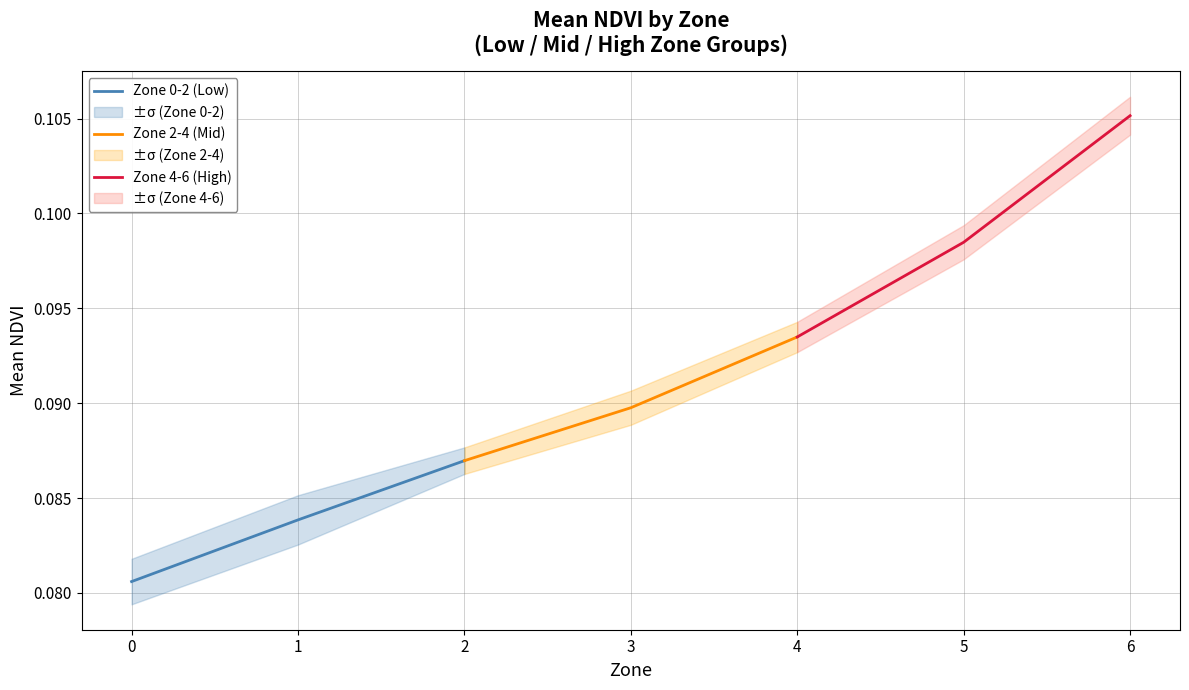

Which series has the widest spread of values?

Zone 4-6 (High)